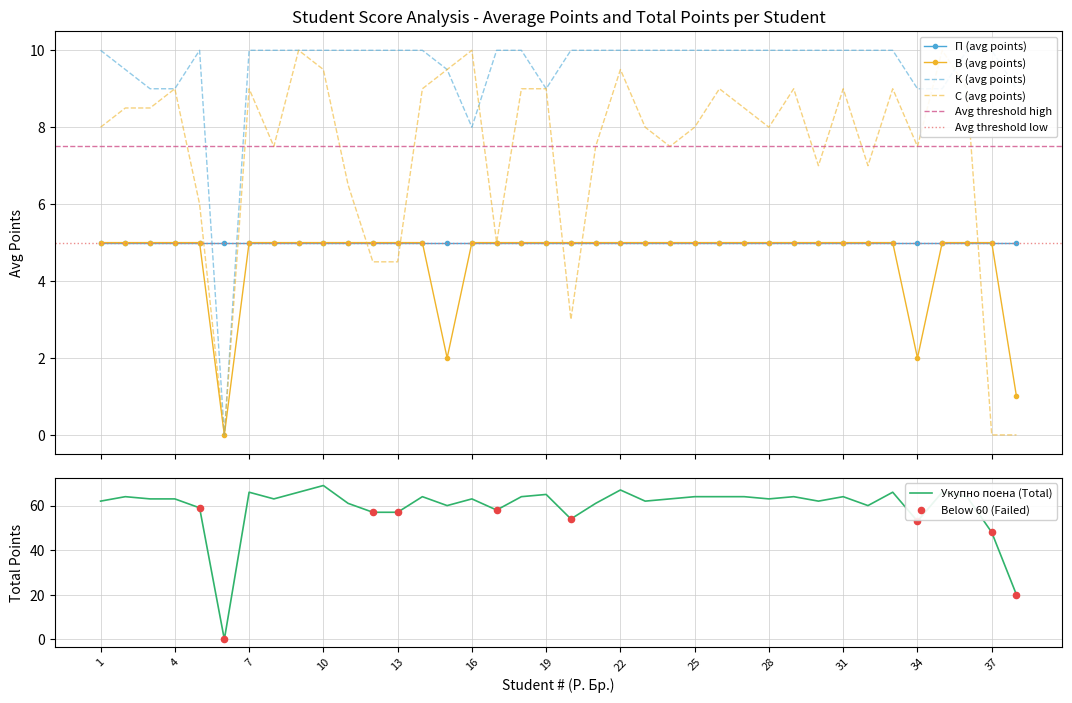

What is the value of the В (avg points) point at the 26th from the left?

5